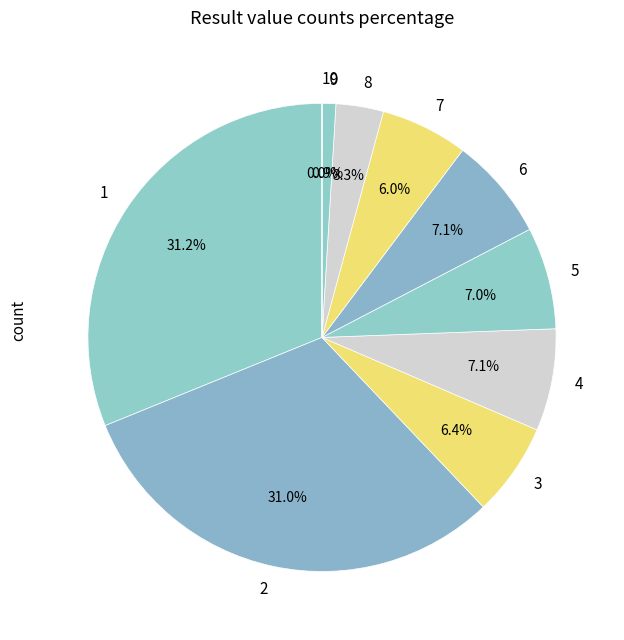

Is the sum of 2 and 8 greater than half?

No